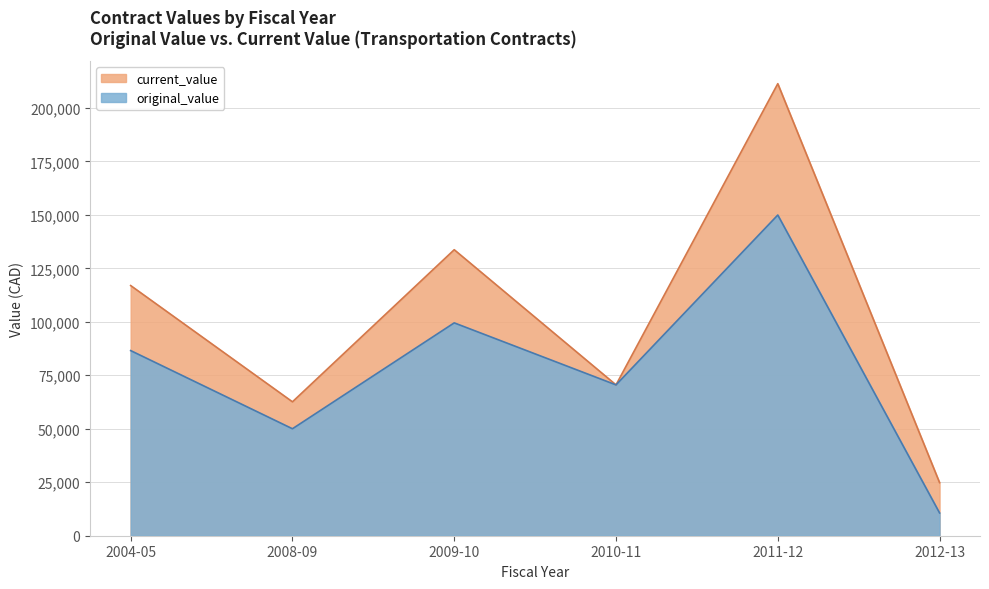

How many lines are shown in the chart?

2